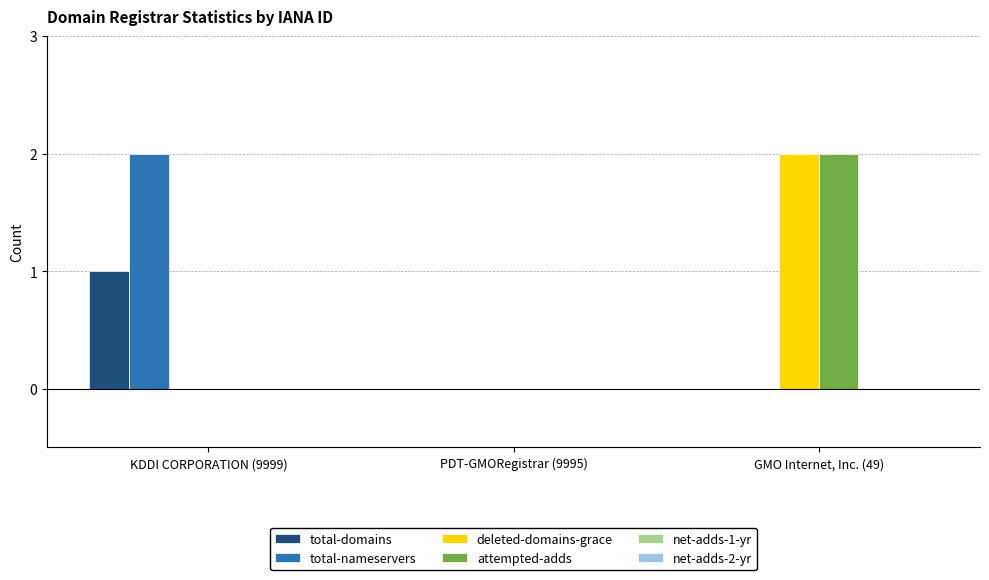

Reading right to left, extract all data points from this chart.

total-domains: GMO Internet, Inc. (49)=0	PDT-GMORegistrar (9995)=0	KDDI CORPORATION (9999)=1
total-nameservers: GMO Internet, Inc. (49)=0	PDT-GMORegistrar (9995)=0	KDDI CORPORATION (9999)=2
deleted-domains-grace: GMO Internet, Inc. (49)=2	PDT-GMORegistrar (9995)=0	KDDI CORPORATION (9999)=0
attempted-adds: GMO Internet, Inc. (49)=2	PDT-GMORegistrar (9995)=0	KDDI CORPORATION (9999)=0